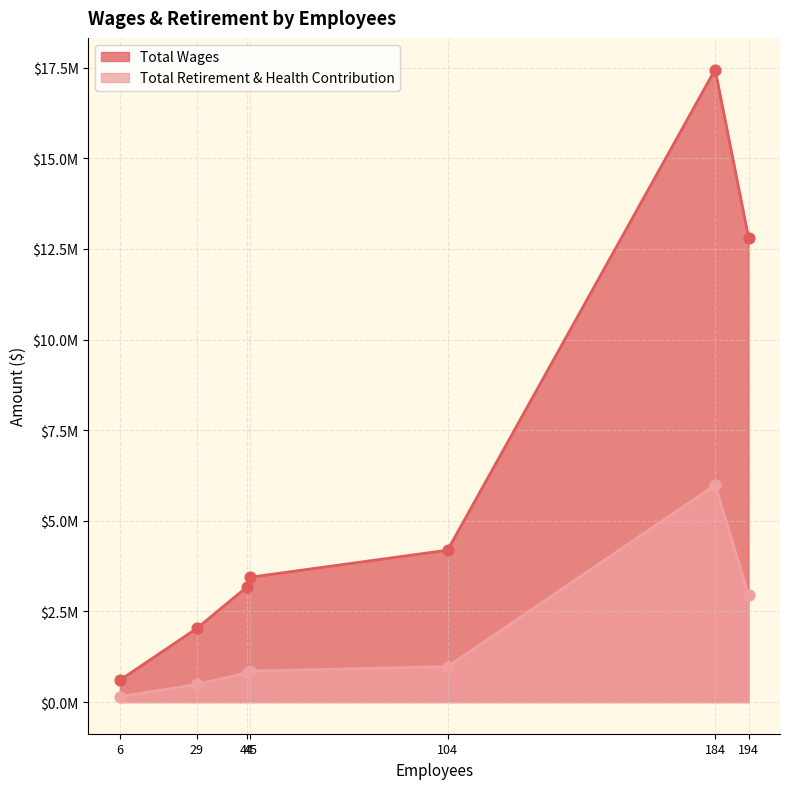

At how many categories does at least one series exceed 16047641?

1